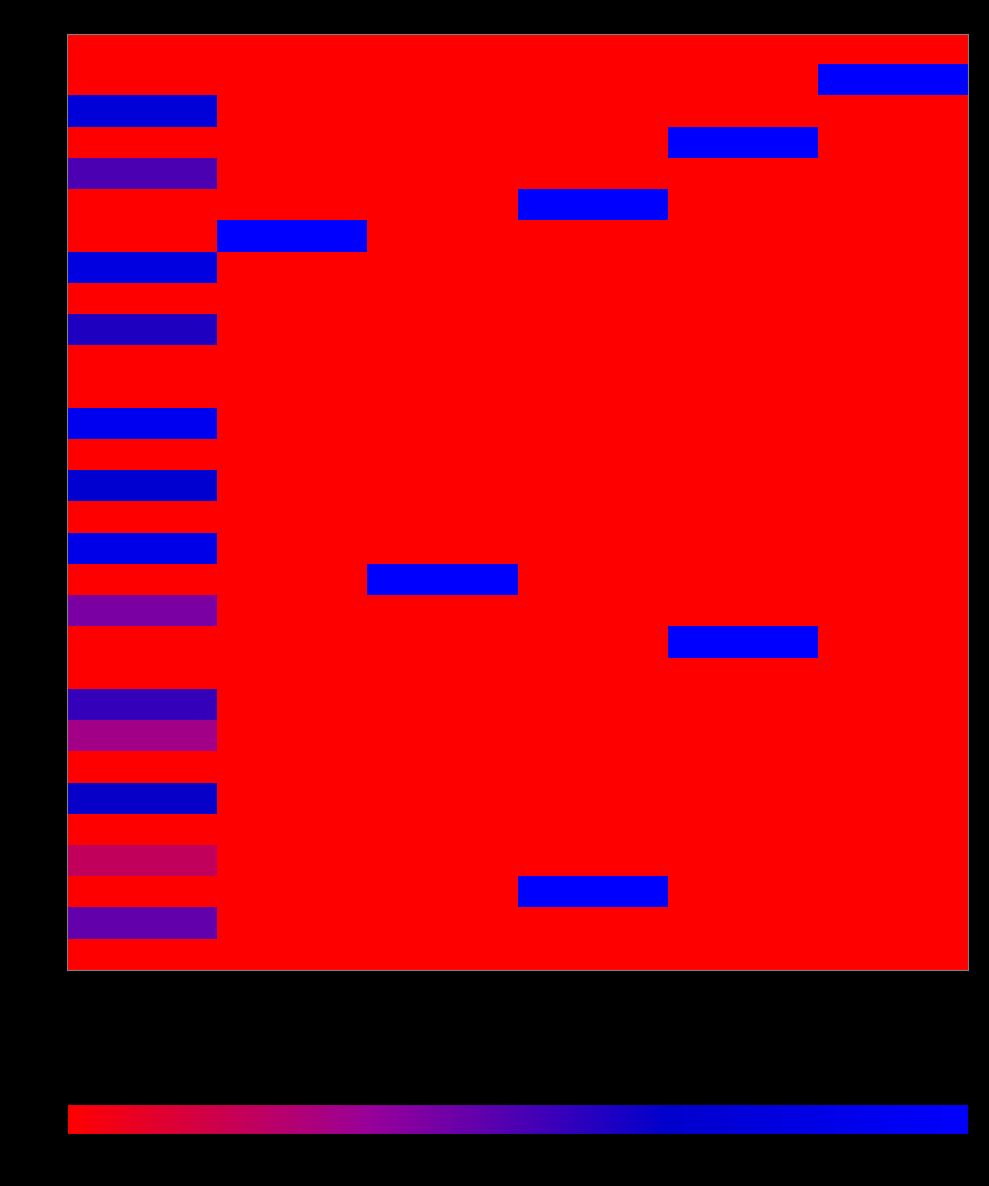

What is the difference between the highest and lowest values at 00?

100